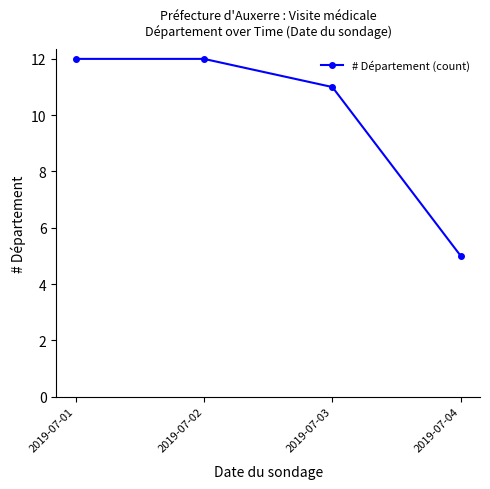

Is it true that the value at 2019-07-03 is 15?

False